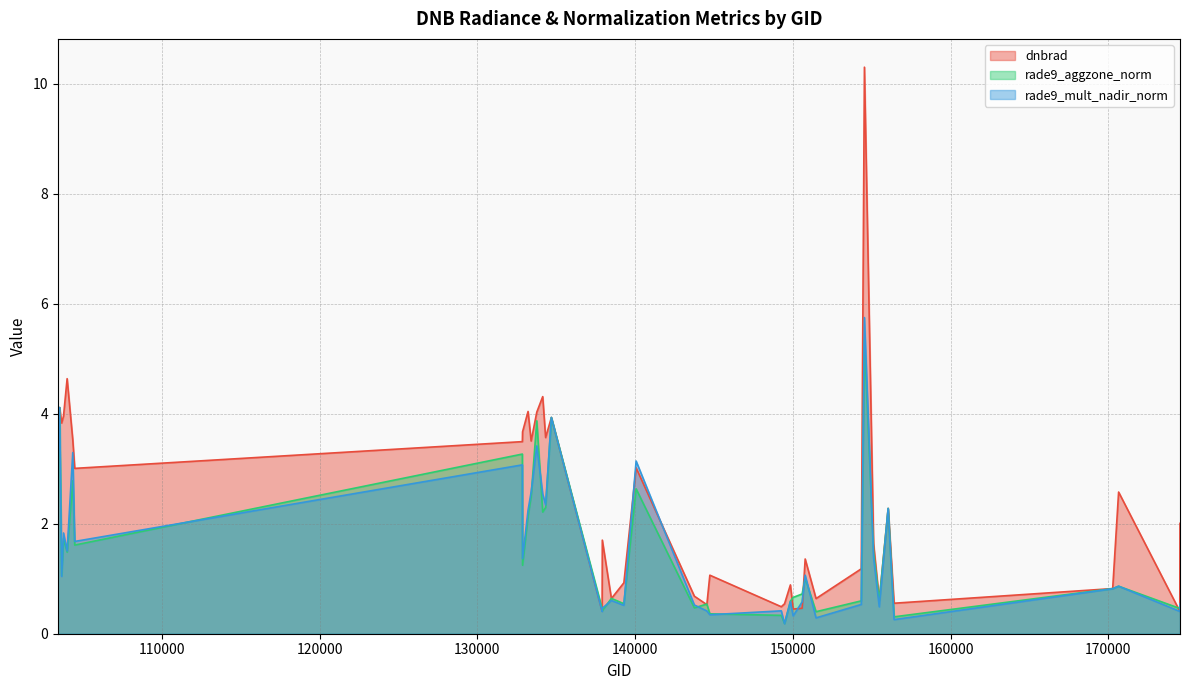

How many interior local peaks does the rade9_aggzone_norm series have?

13